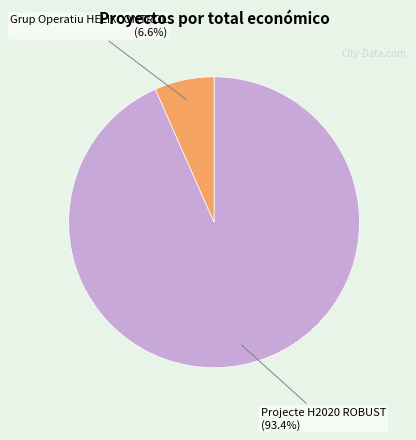

Is the sum of Projecte H2020 ROBUST and Grup Operatiu HELIXCONTROL greater than half?

Yes